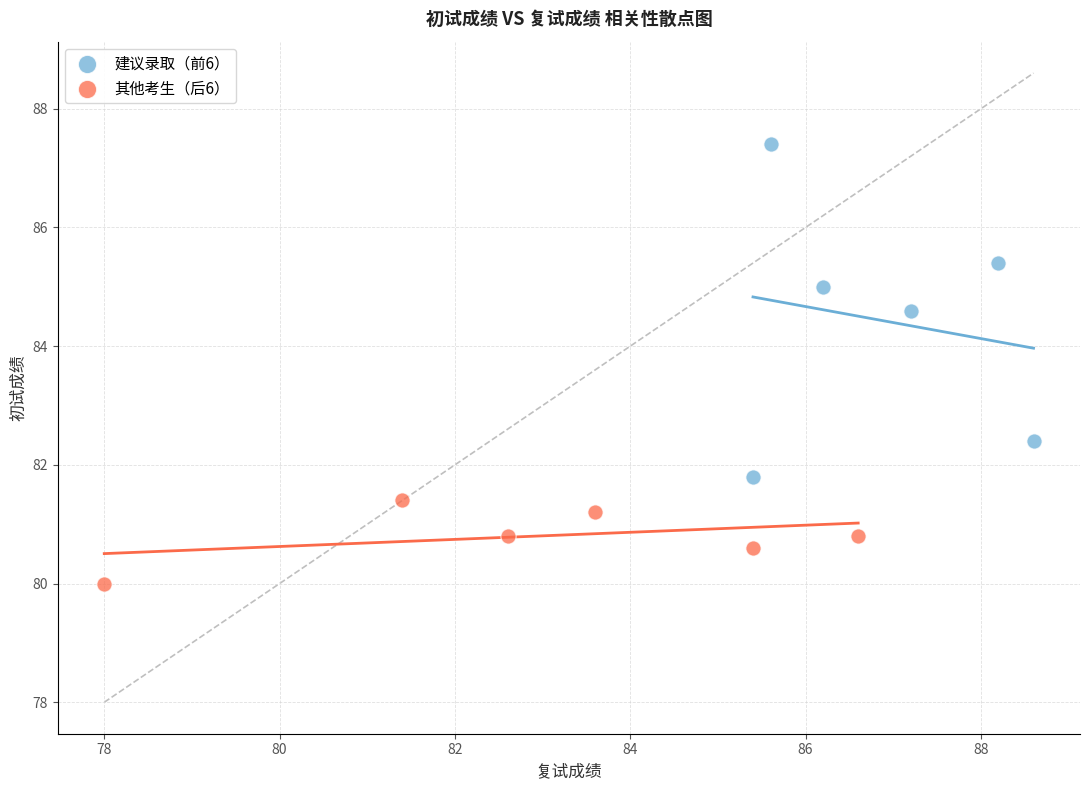

Which series has the largest Y range (max minus min)?

建议录取（前6）